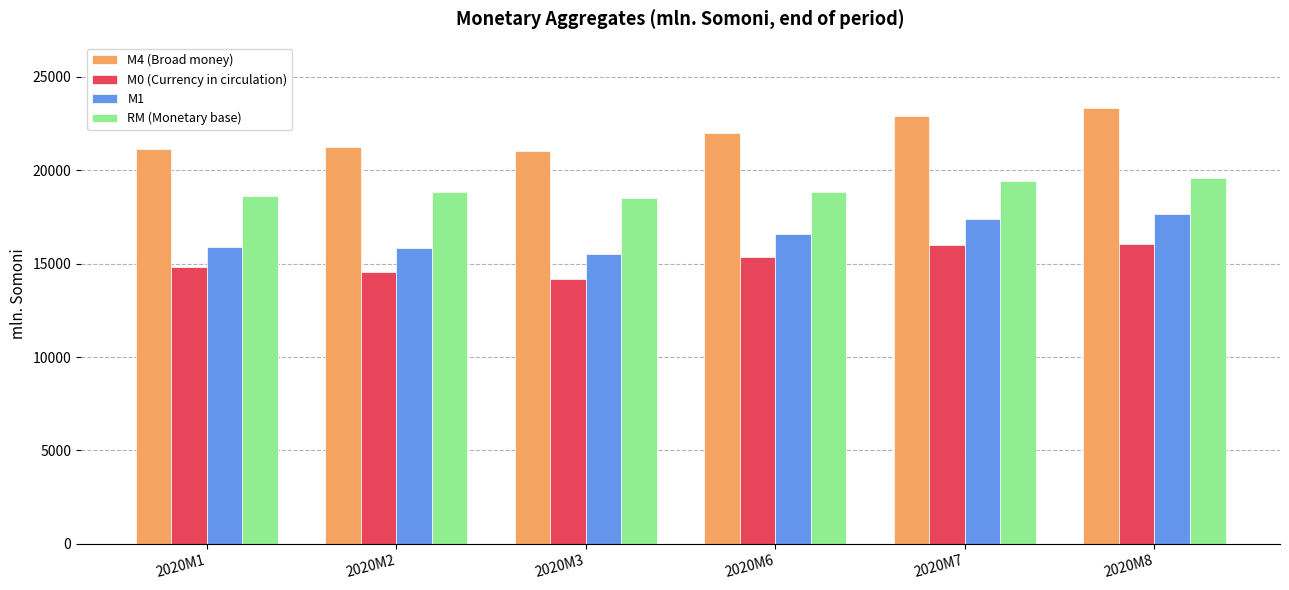

What is the approximate value of M0 (Currency in circulation) at 2020M6?

15339.9